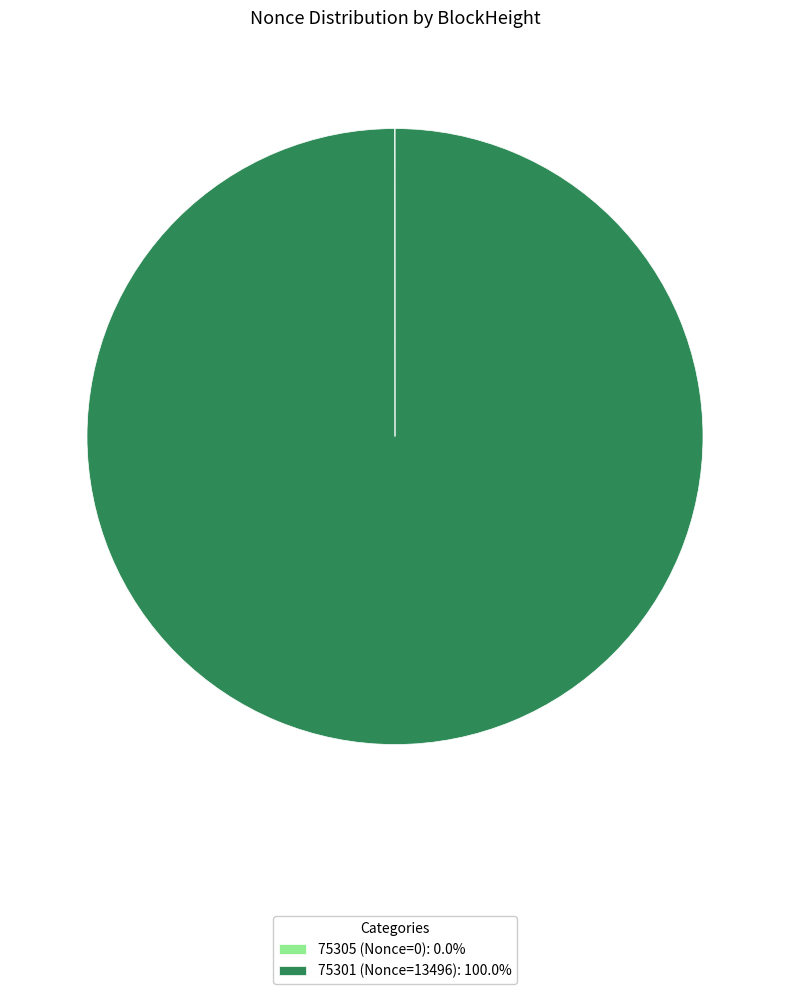

Is there any slice that represents more than half of the pie?

Yes